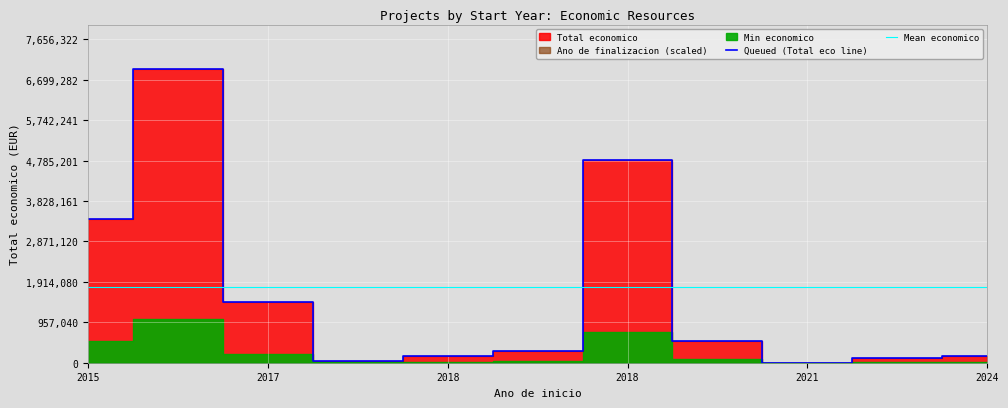

What is the maximum value shown in the chart?

6960293